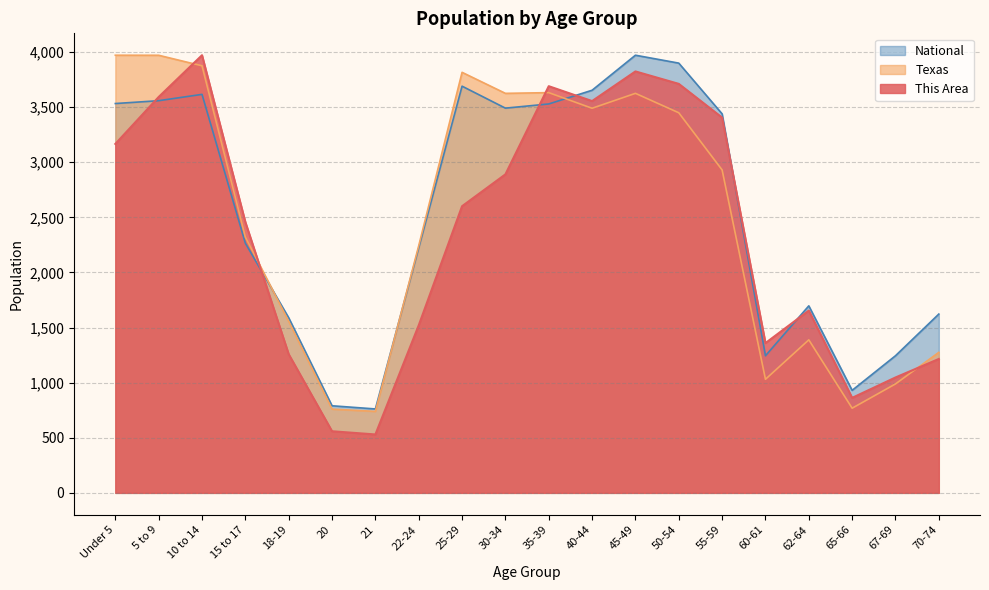

True or false: Texas has more than 0 interior local peaks.

True